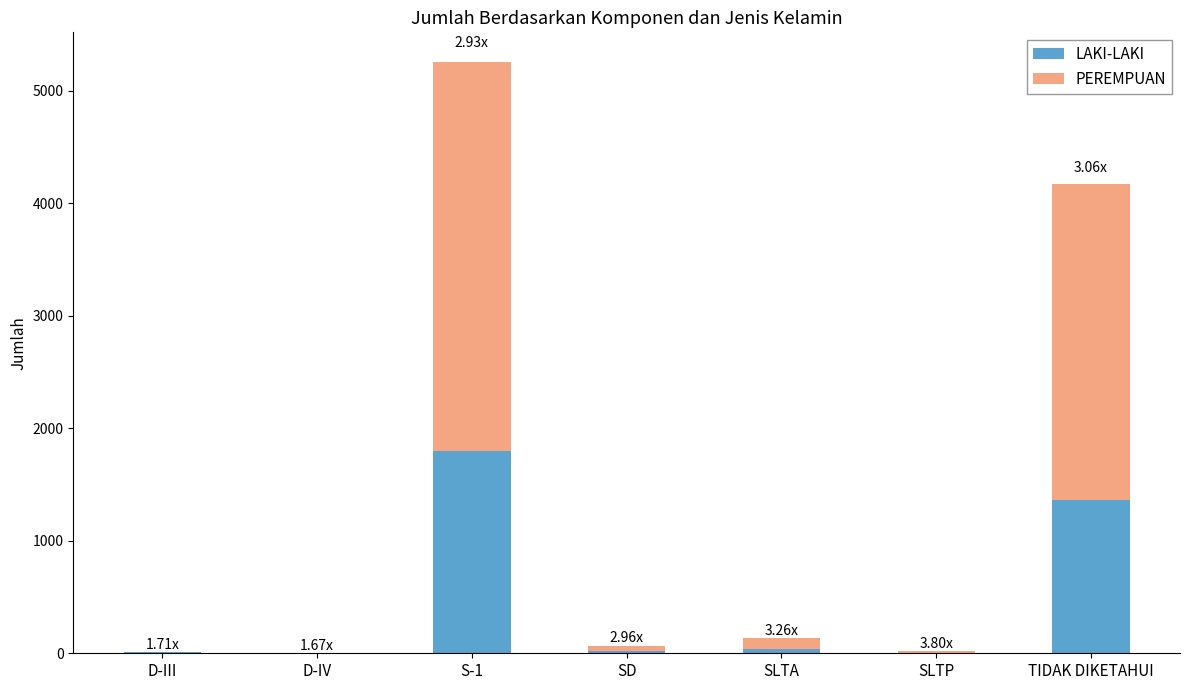

What is the sum of all LAKI-LAKI values?

3235